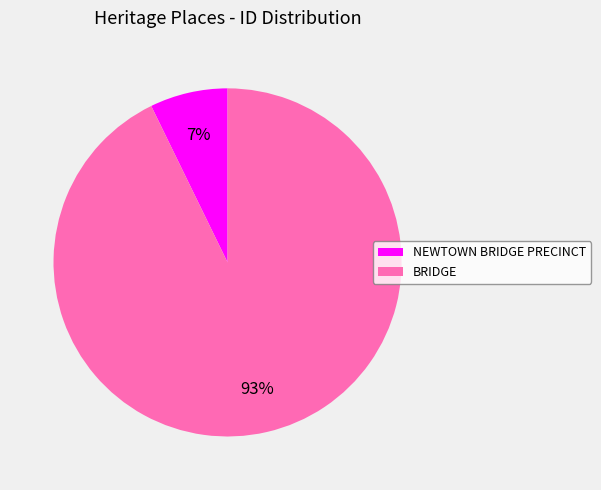

To the nearest percent, what is the average slice percentage?

50%